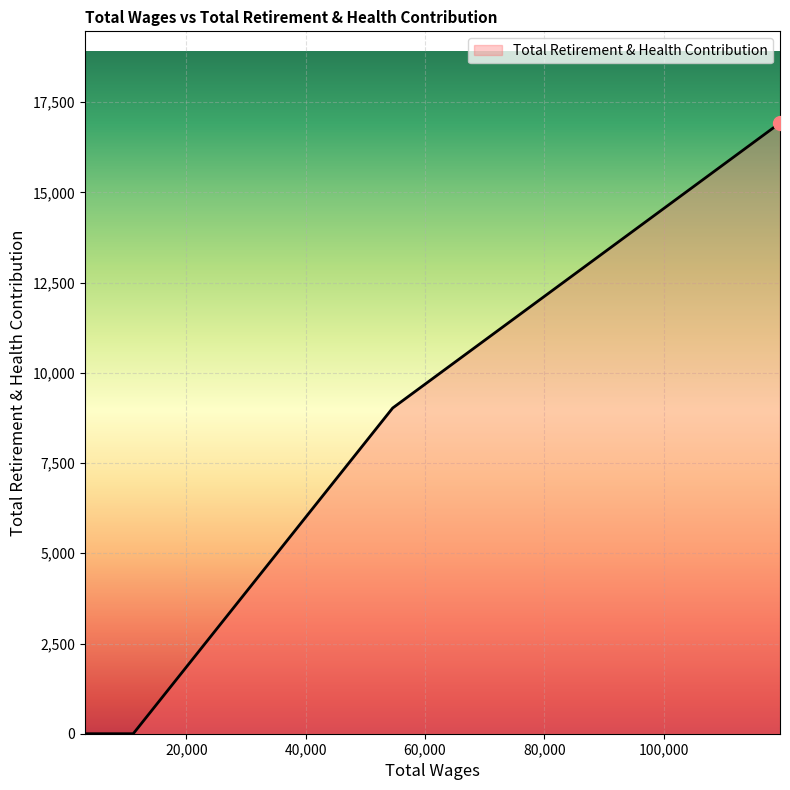

What is the difference between the maximum and minimum values?

16925